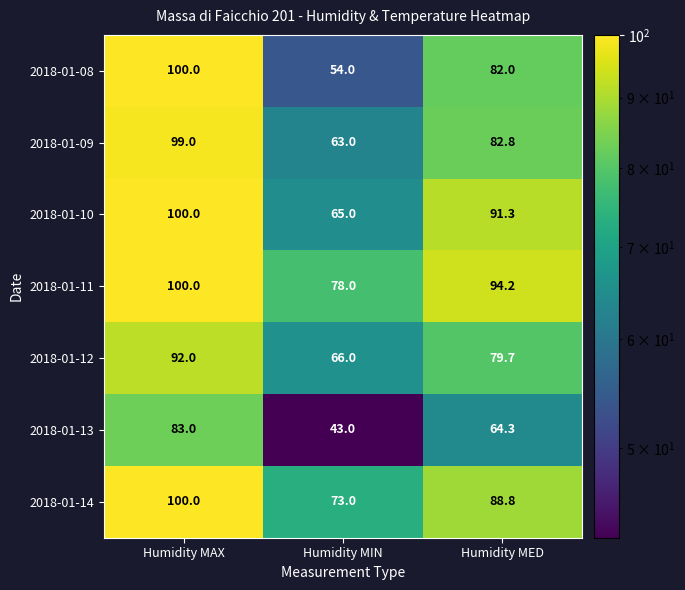

Reading left to right, extract all data points from this chart.

2018-01-08: 100.0	54.0	82.0
2018-01-09: 99.0	63.0	82.8
2018-01-10: 100.0	65.0	91.3
2018-01-11: 100.0	78.0	94.2
2018-01-12: 92.0	66.0	79.7
2018-01-13: 83.0	43.0	64.3
2018-01-14: 100.0	73.0	88.8